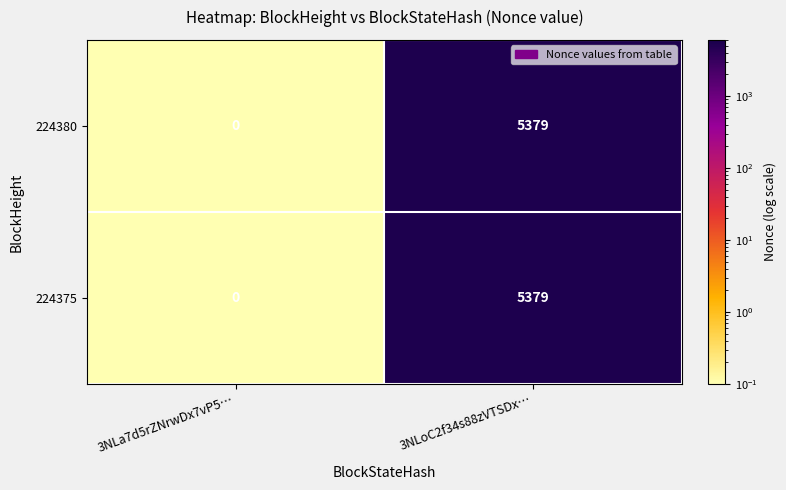

What is the total value across all series at 3NLoC2f34s88zVTSDx…?

10758